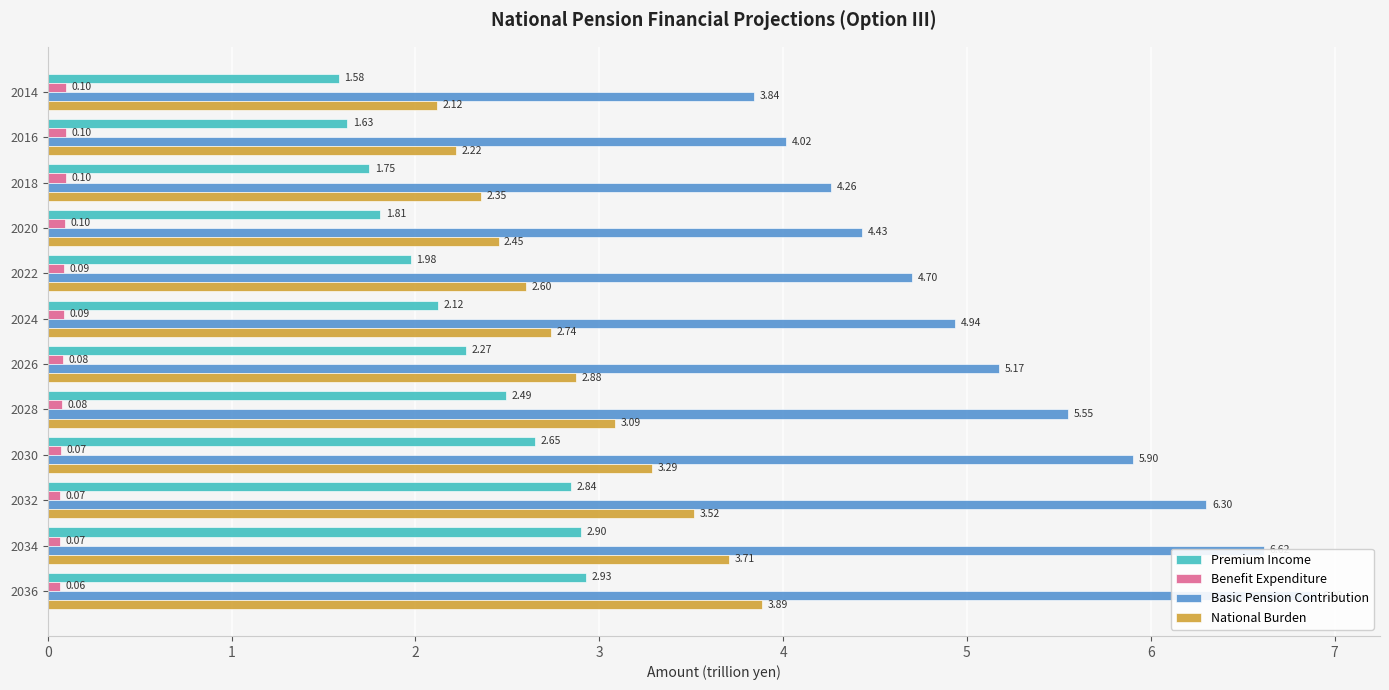

How many series are shown in this chart?

4